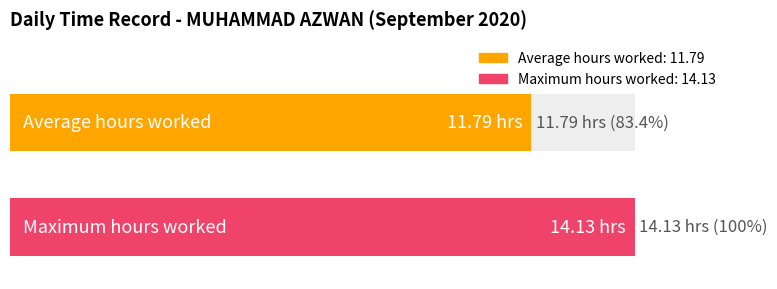

Is it true that the value at 19 is 3.1?

False